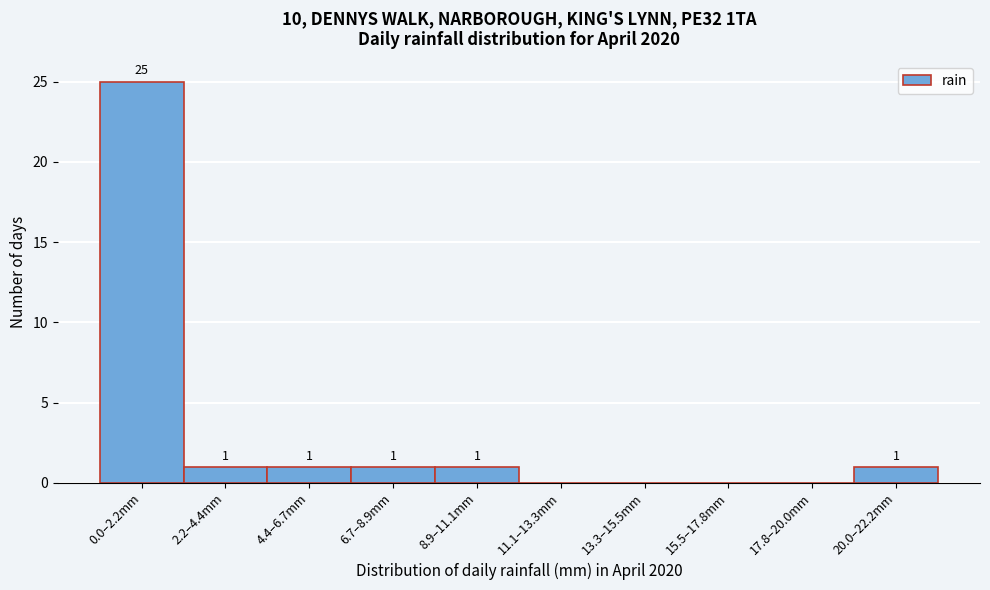

Reading left to right, transcribe all the data shown in this chart.

0.0–2.2mm=25	2.2–4.4mm=1	4.4–6.7mm=1	6.7–8.9mm=1	8.9–11.1mm=1	11.1–13.3mm=0	13.3–15.5mm=0	15.5–17.8mm=0	17.8–20.0mm=0	20.0–22.2mm=1